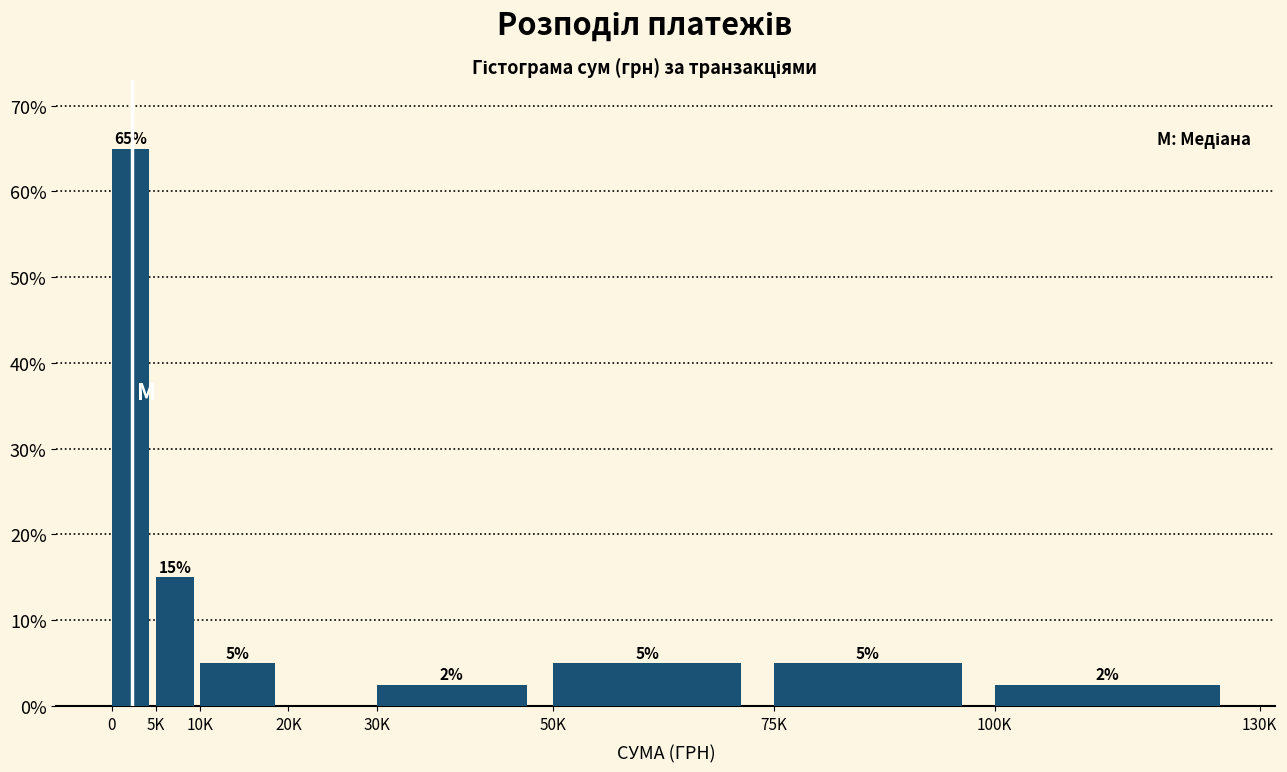

The value at 100K is 2.5. True or false?

True